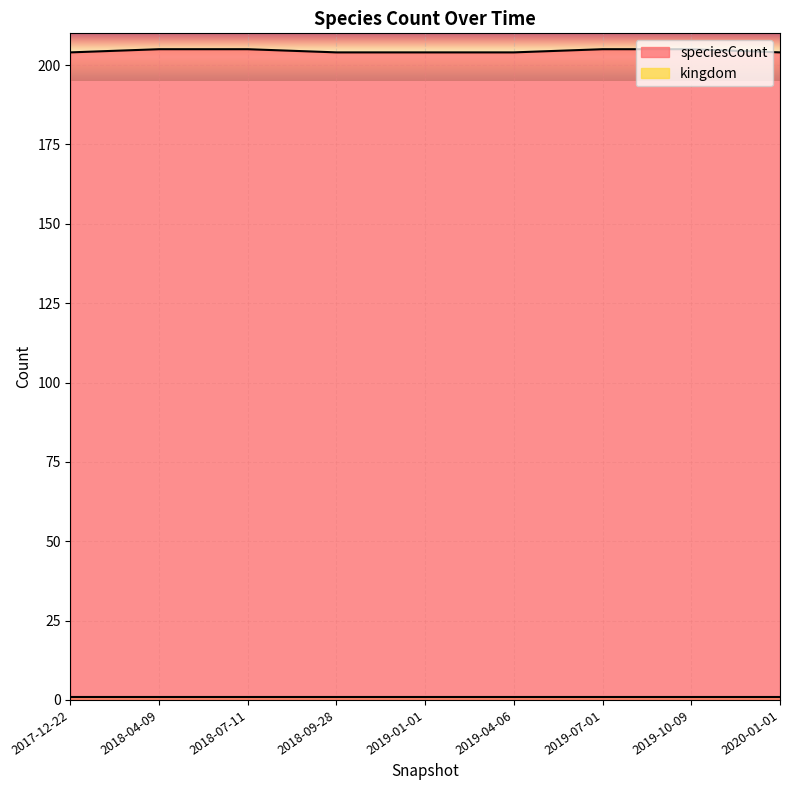

Does the chart display data point markers on the line(s)?

No